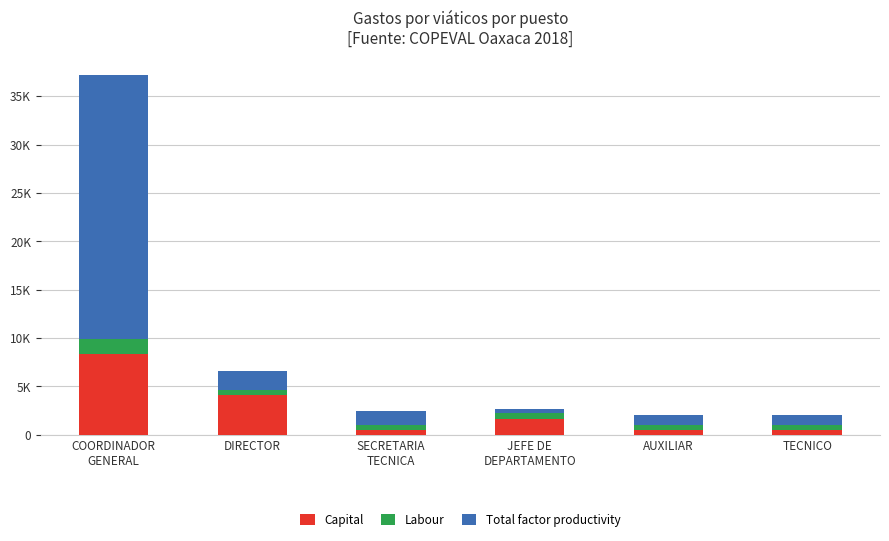

Does the chart contain any negative values?

No